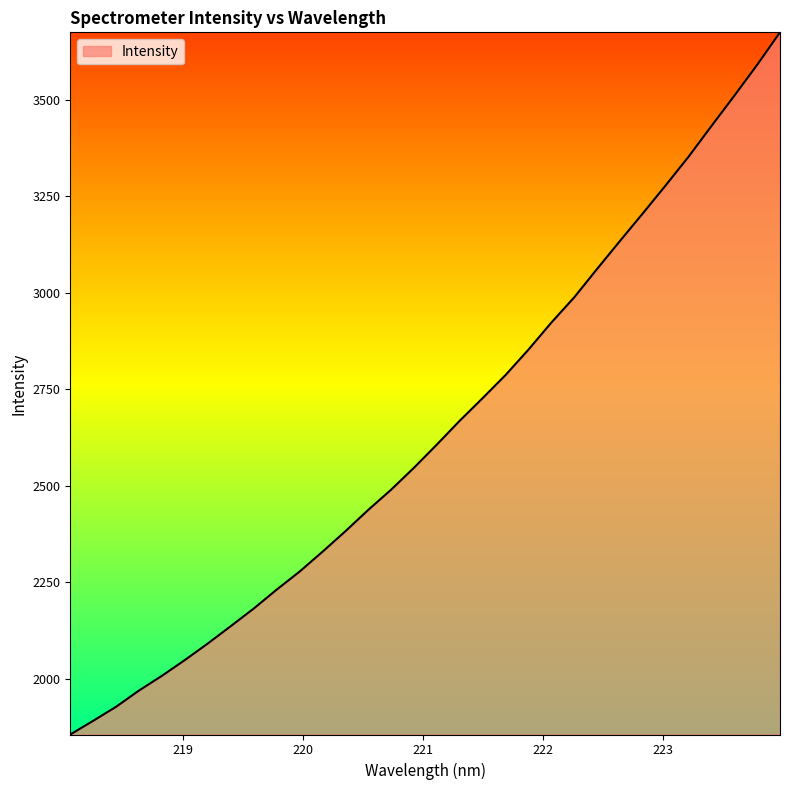

What is the difference between the maximum and minimum values?

1819.6